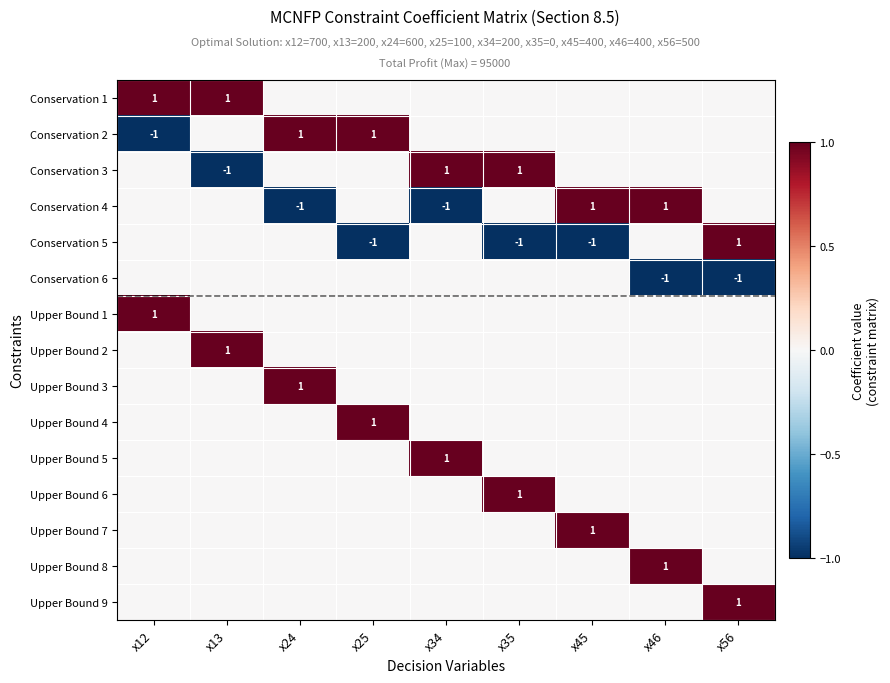

List the series in order of their peak value, lowest first.

Conservation 6, Conservation 1, Conservation 2, Conservation 3, Conservation 4, Conservation 5, Upper Bound 1, Upper Bound 2, Upper Bound 3, Upper Bound 4, Upper Bound 5, Upper Bound 6, Upper Bound 7, Upper Bound 8, Upper Bound 9